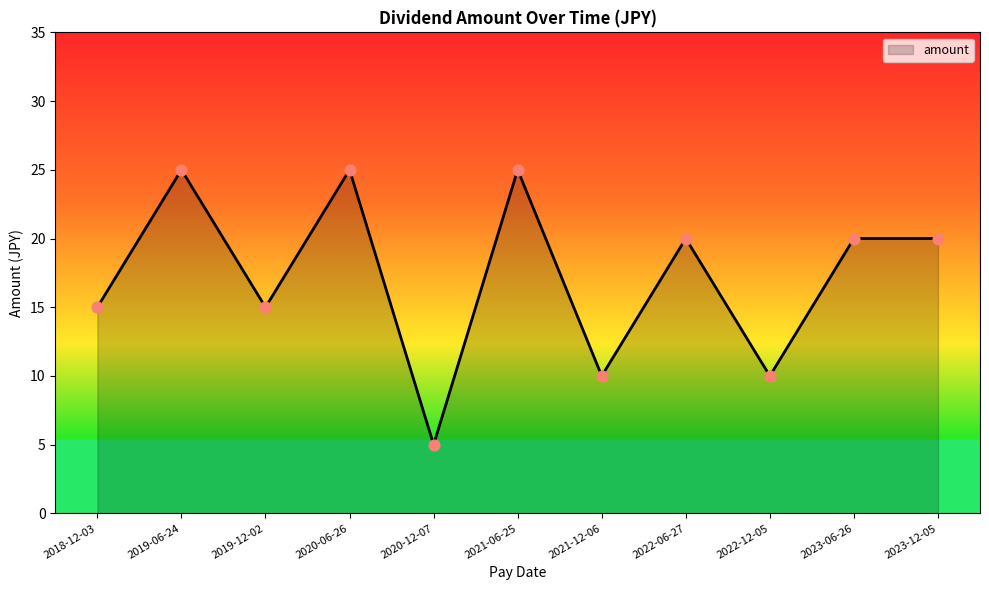

Between 2019-06-24 and 2023-06-26, which is larger?

2019-06-24